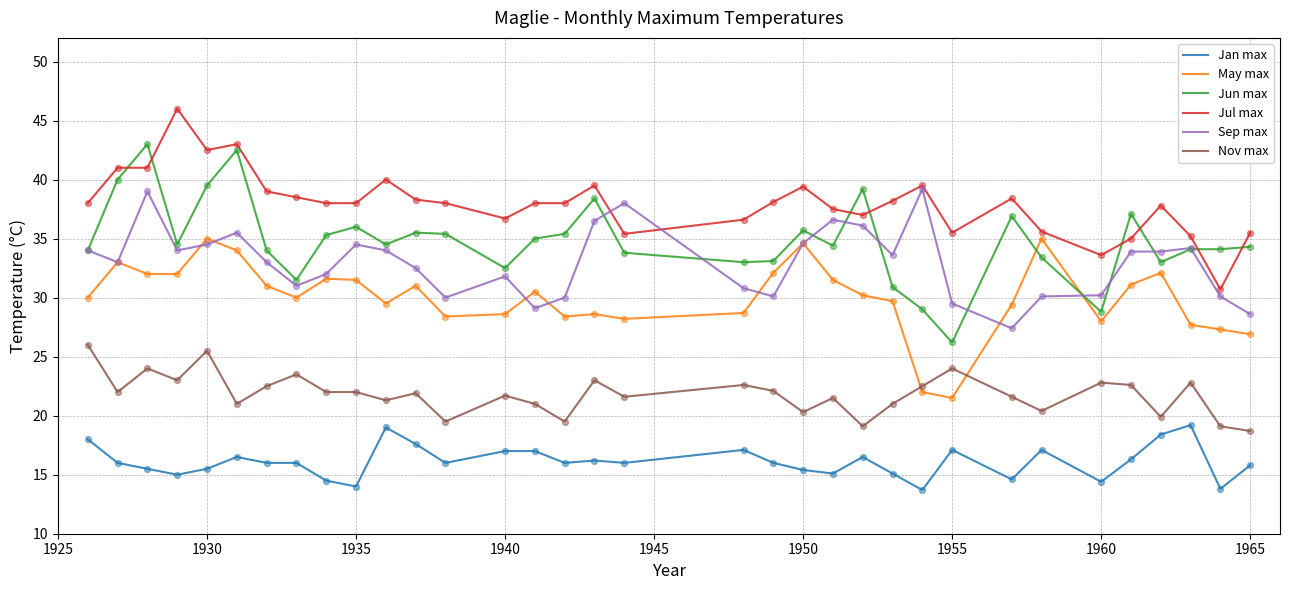

What is the lowest value of the Jan max series?

13.7